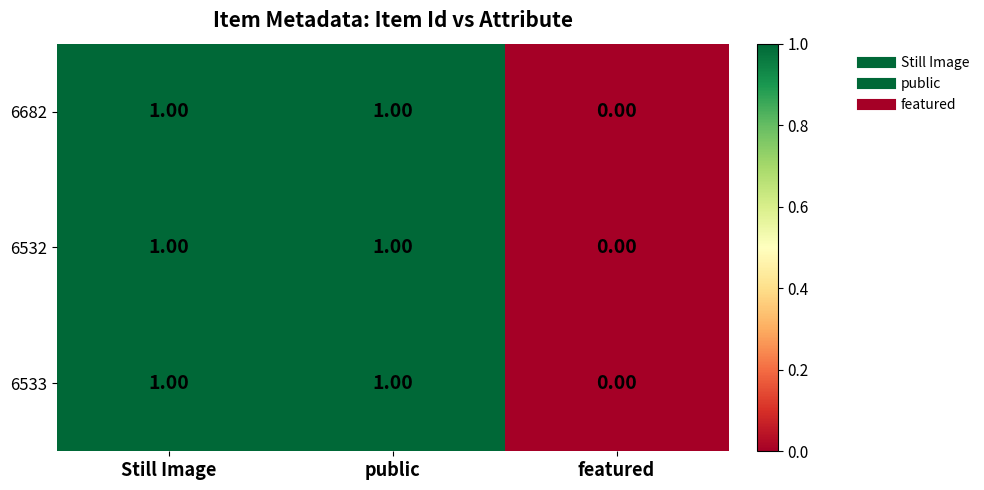

At which label does 6682 reach its minimum?

featured